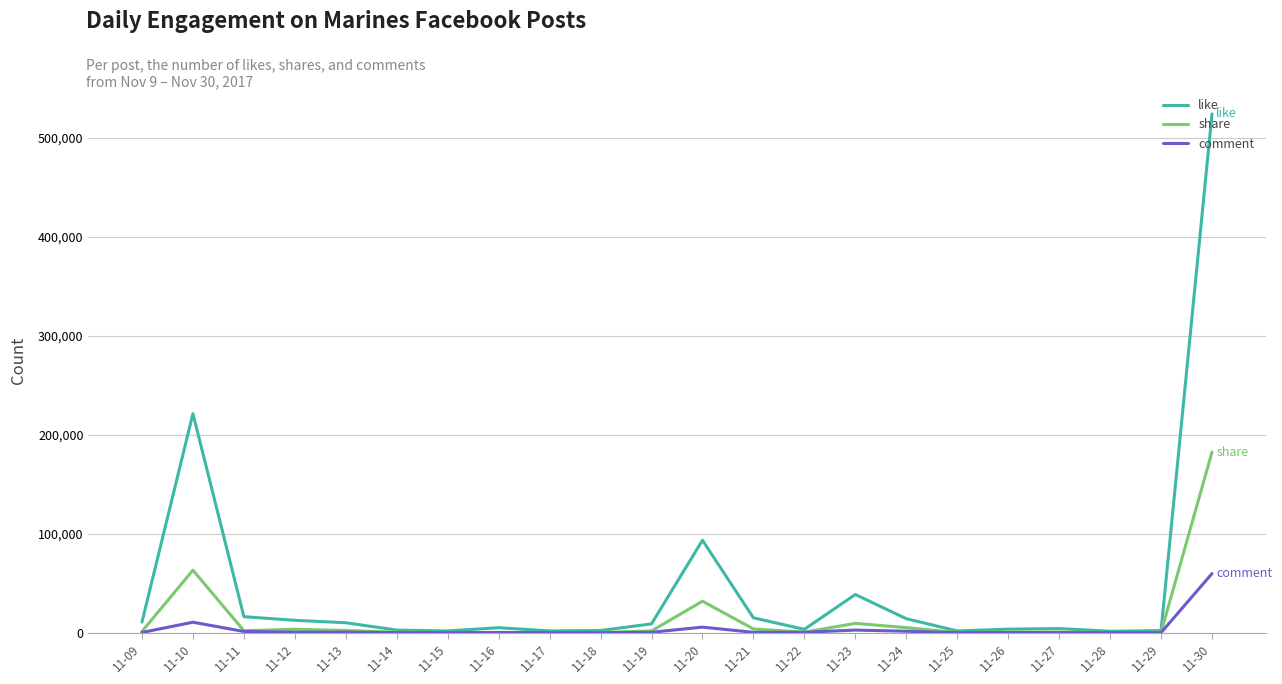

What is the sum of all share values?

310773